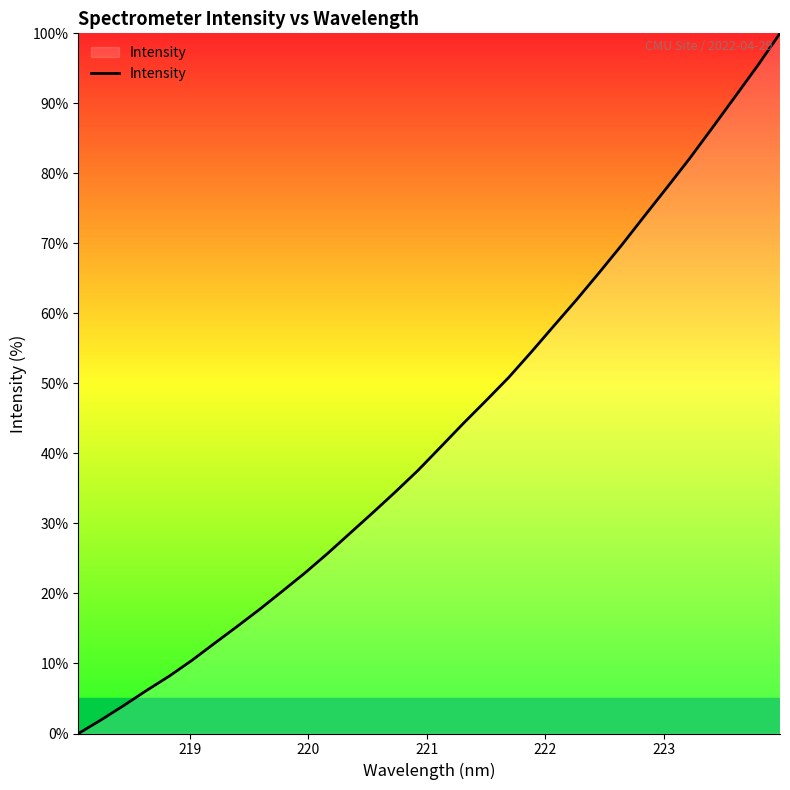

What is the maximum value shown in the chart?

100.0